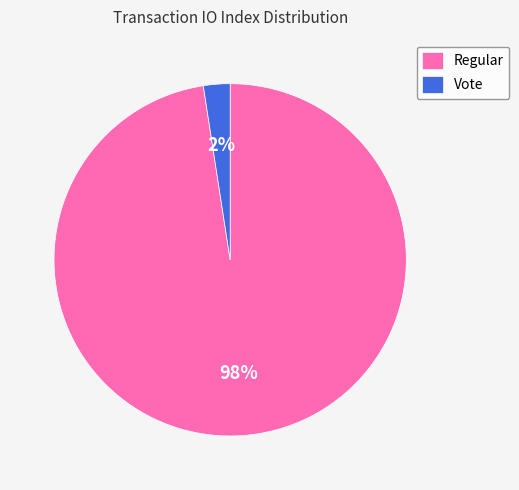

Does Regular account for over 50% of the chart?

Yes